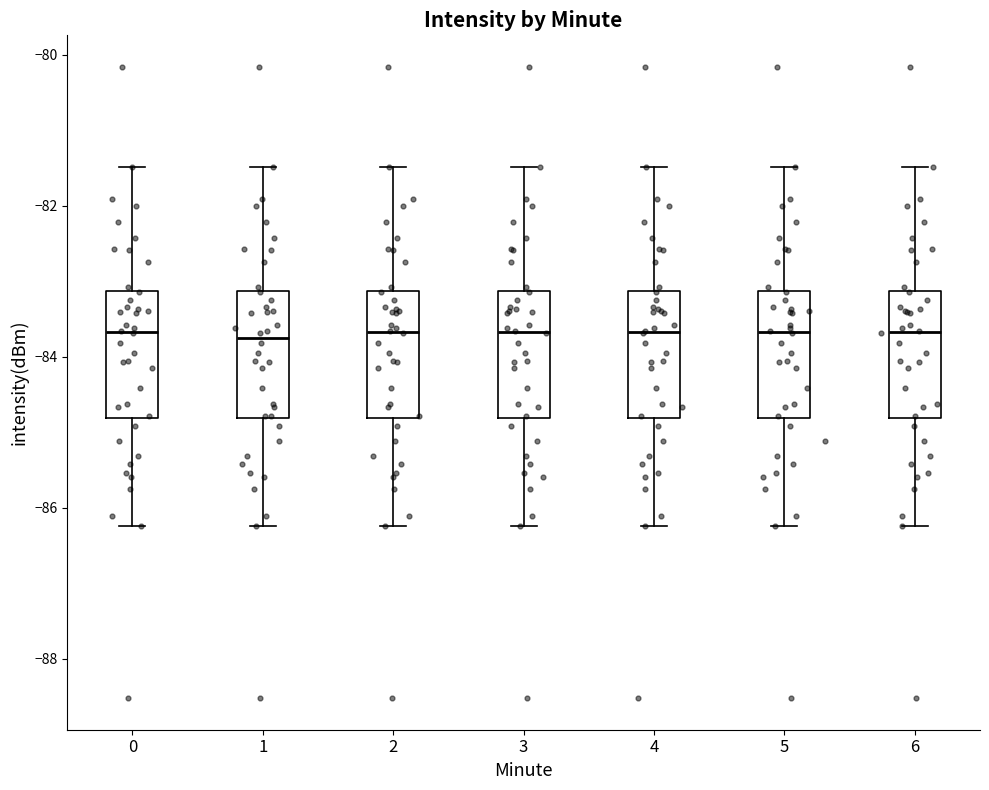

Reading left to right, read every box against the y-axis: the position of its median line, the range the box covers, and the ends of its whiskers. The values are not printed on the chart, so give them approximately, as read against the axis.

0: median -83.6, box -84.8 to -83.2, whiskers -86.2 to -81.4
1: median -83.8, box -84.8 to -83.2, whiskers -86.2 to -81.4
2: median -83.6, box -84.8 to -83.2, whiskers -86.2 to -81.4
3: median -83.6, box -84.8 to -83.2, whiskers -86.2 to -81.4
4: median -83.6, box -84.8 to -83.2, whiskers -86.2 to -81.4
5: median -83.6, box -84.8 to -83.2, whiskers -86.2 to -81.4
6: median -83.6, box -84.8 to -83.2, whiskers -86.2 to -81.4